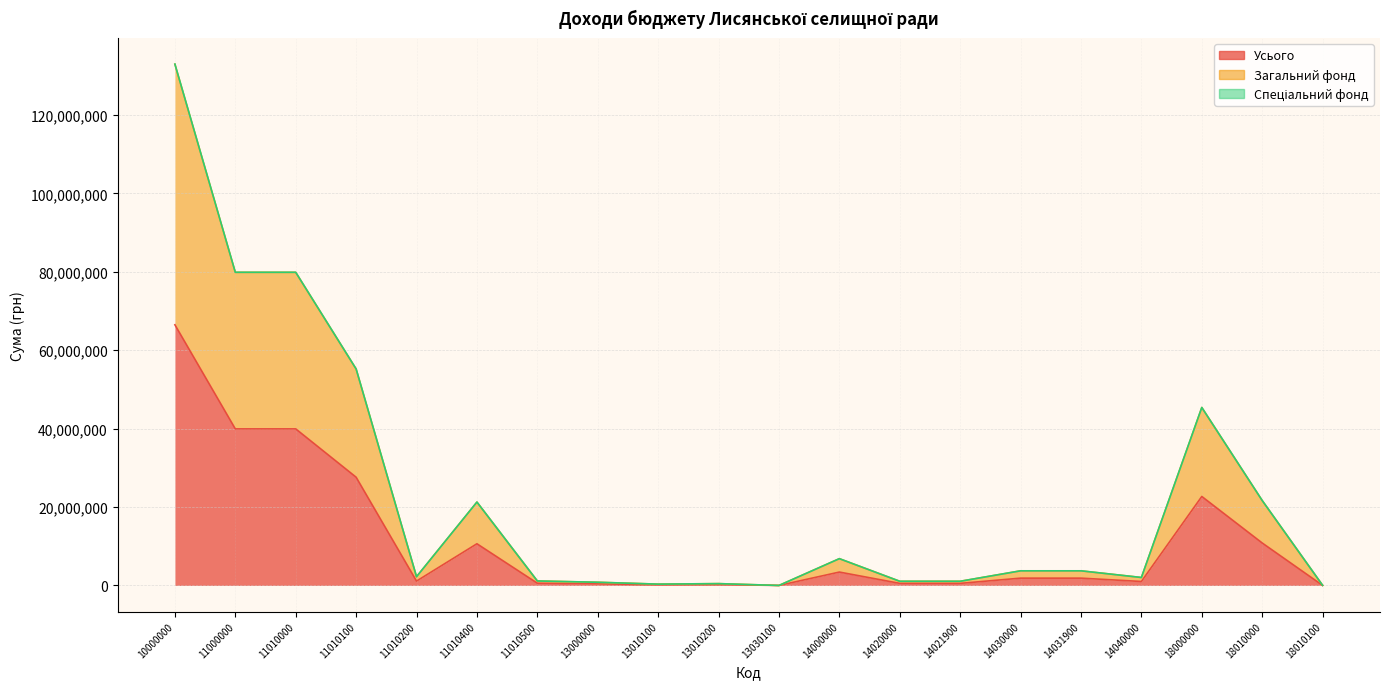

At which label is Усього closest to 33239395?

11010100